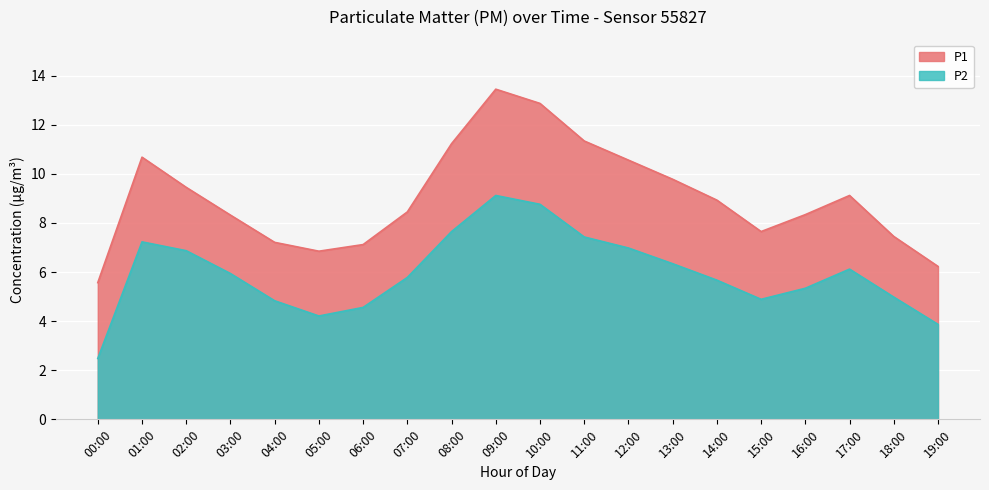

What is the difference between the maximum and minimum values in the P2 series?

6.6